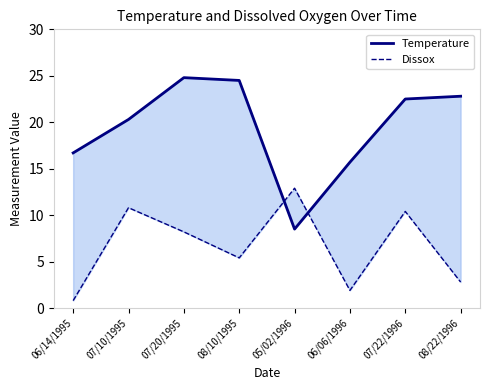

Is the value of Temperature at 07/22/1996 greater than the value of Dissox at 05/02/1996?

Yes